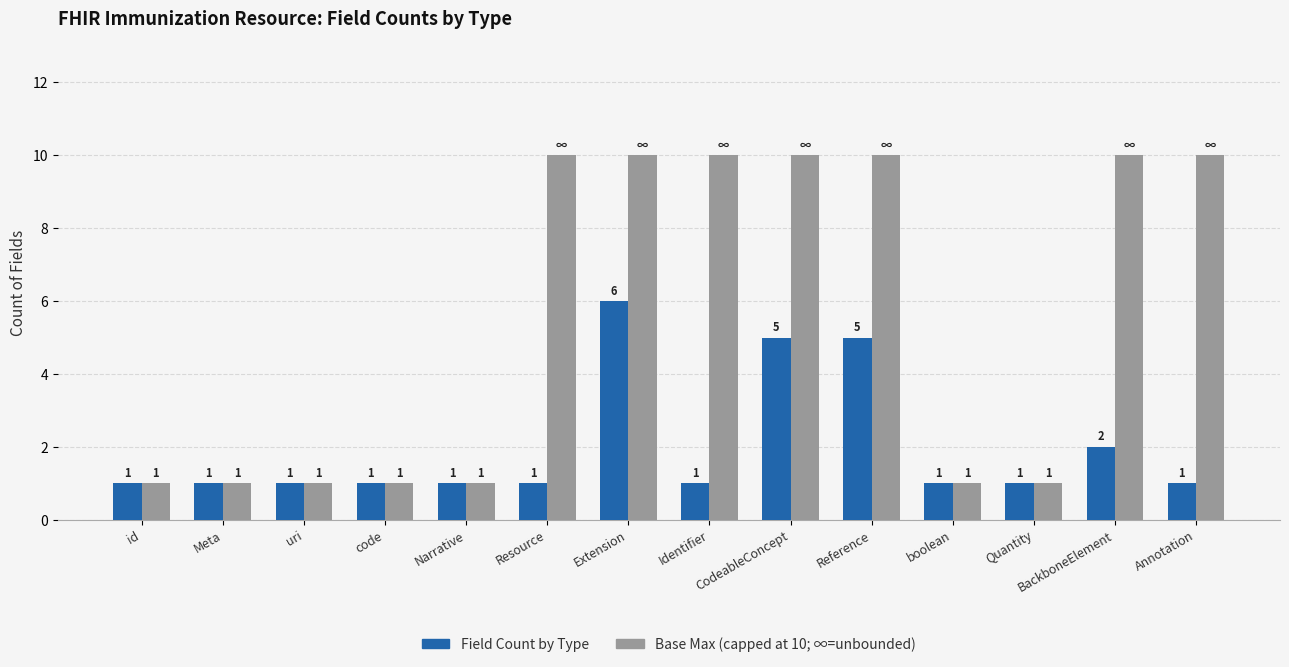

Does the chart contain stacked bars?

No